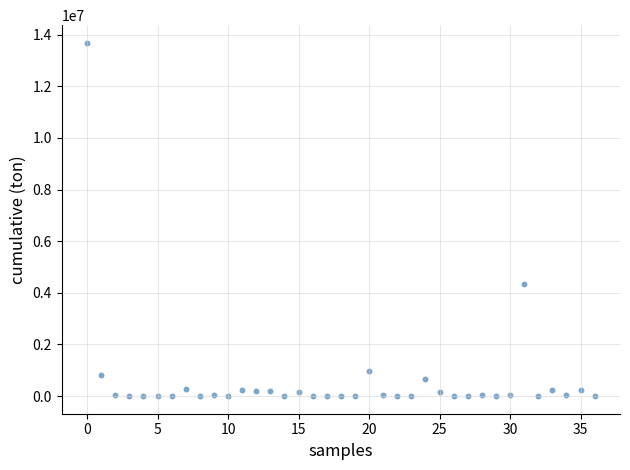

What Y value in the scatter plot is closest to 6843803?

4323998